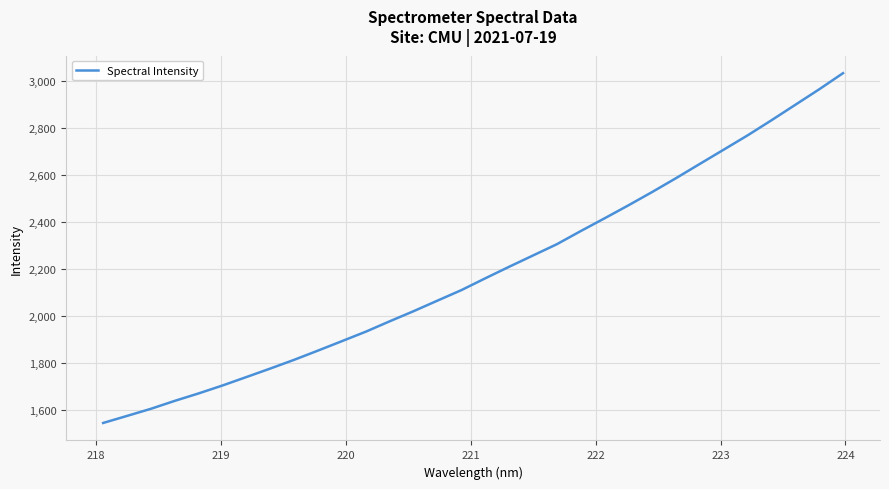

What is the greatest value displayed?

3033.6